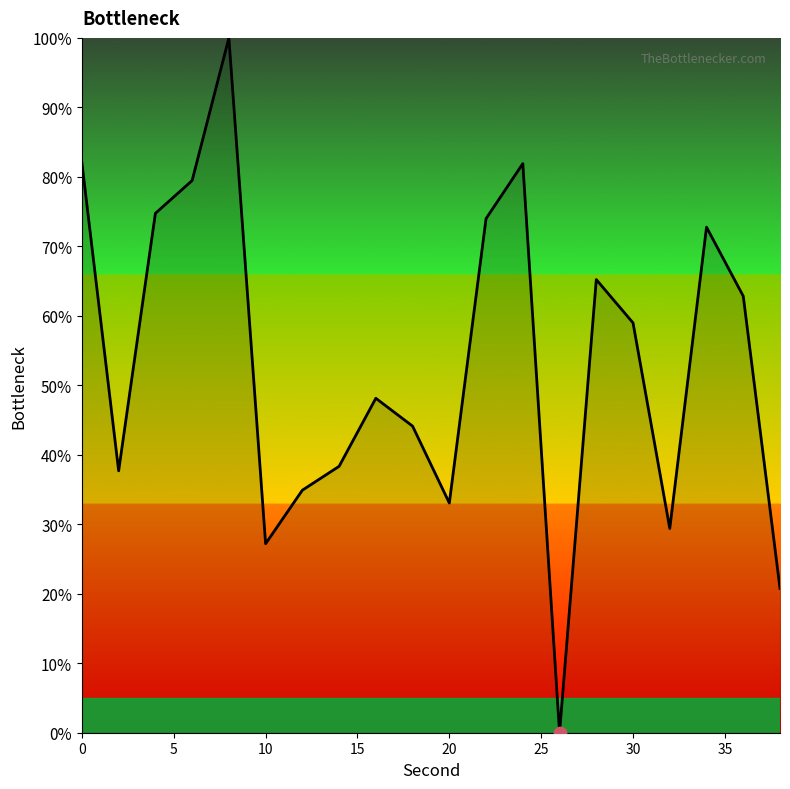

What is the difference between the maximum and minimum values?

100.0